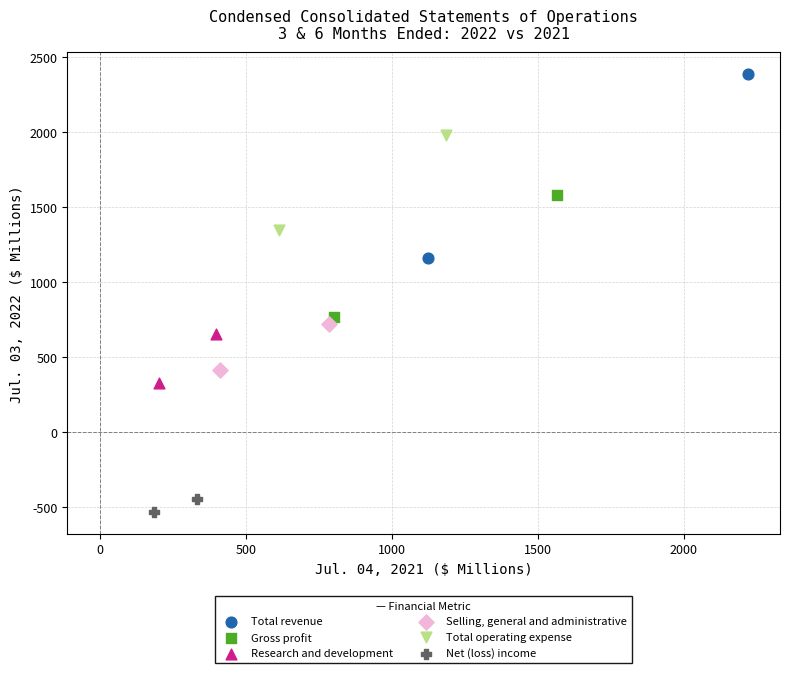

What are all the series names shown in the legend?

Total revenue, Gross profit, Research and development, Selling, general and administrative, Total operating expense, Net (loss) income